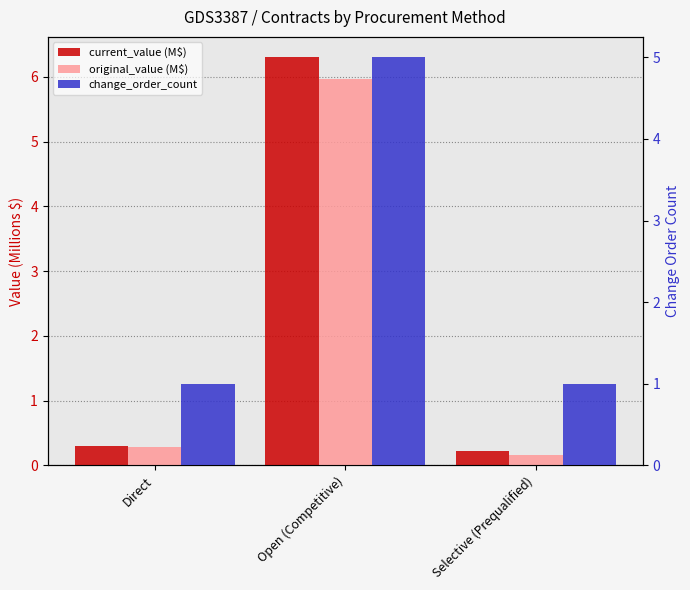

Is the value of current_value (M$) at Direct greater than the value of original_value (M$) at Selective (Prequalified)?

Yes